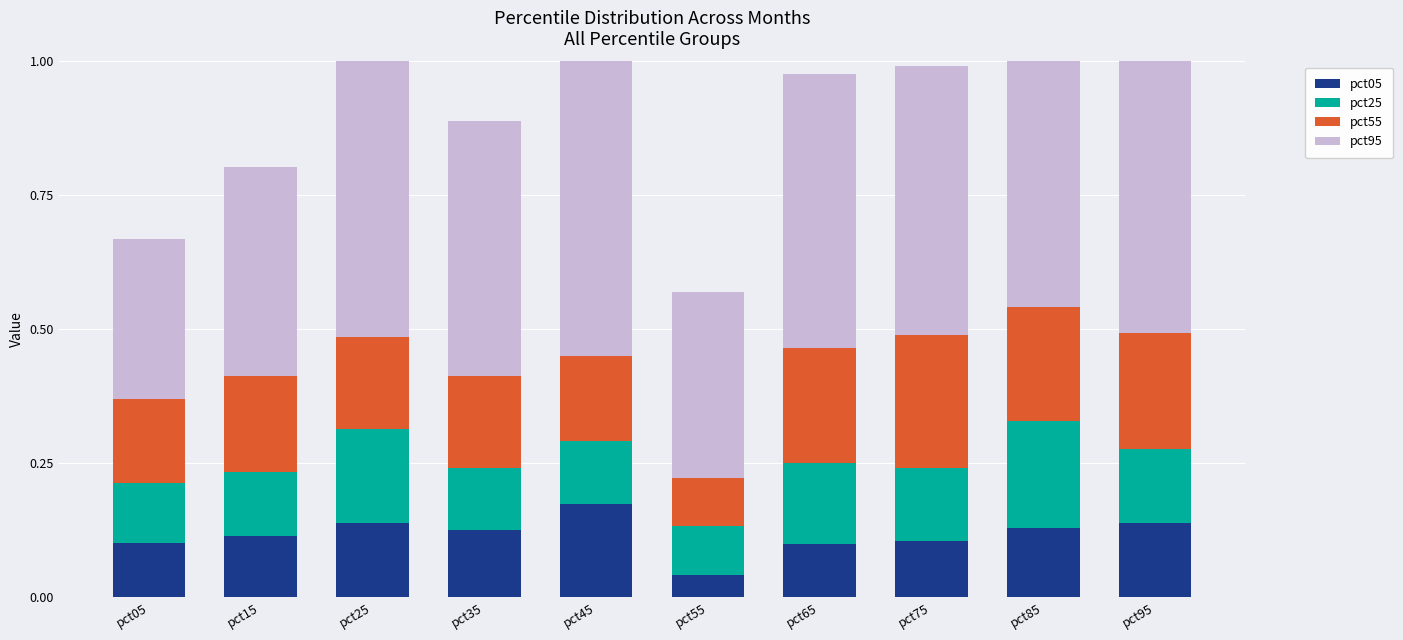

At which label is pct25 closest to 0?

pct55